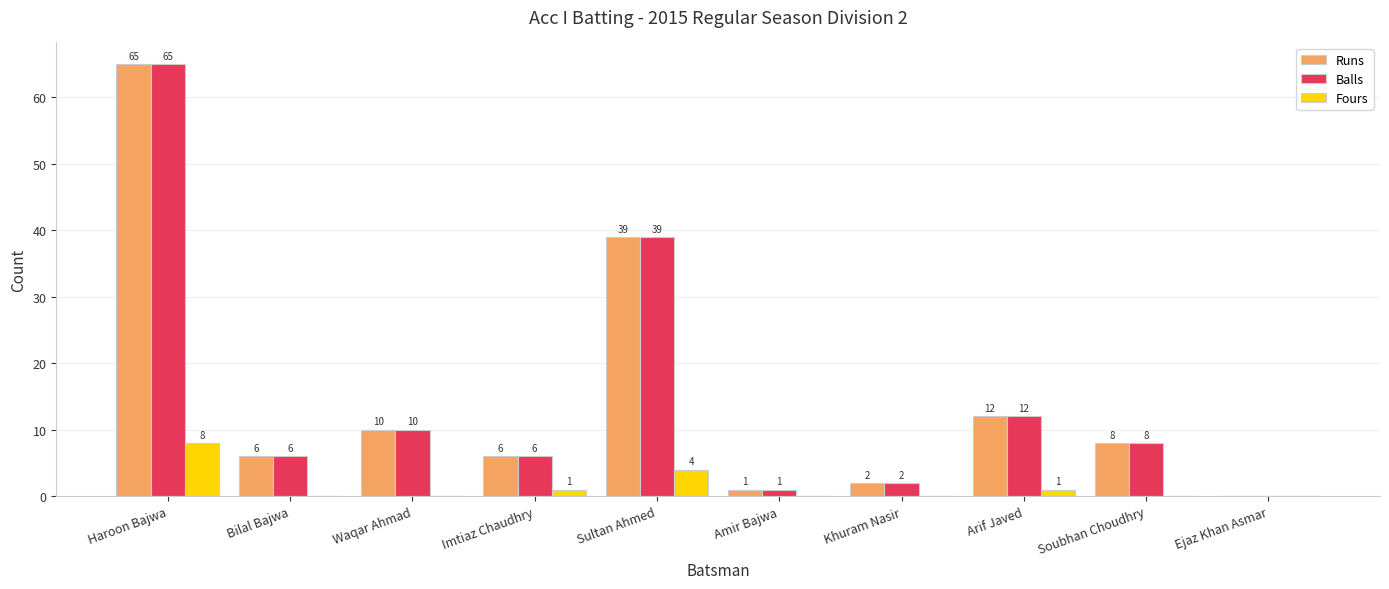

At which category is the sum across all series the highest?

Haroon Bajwa